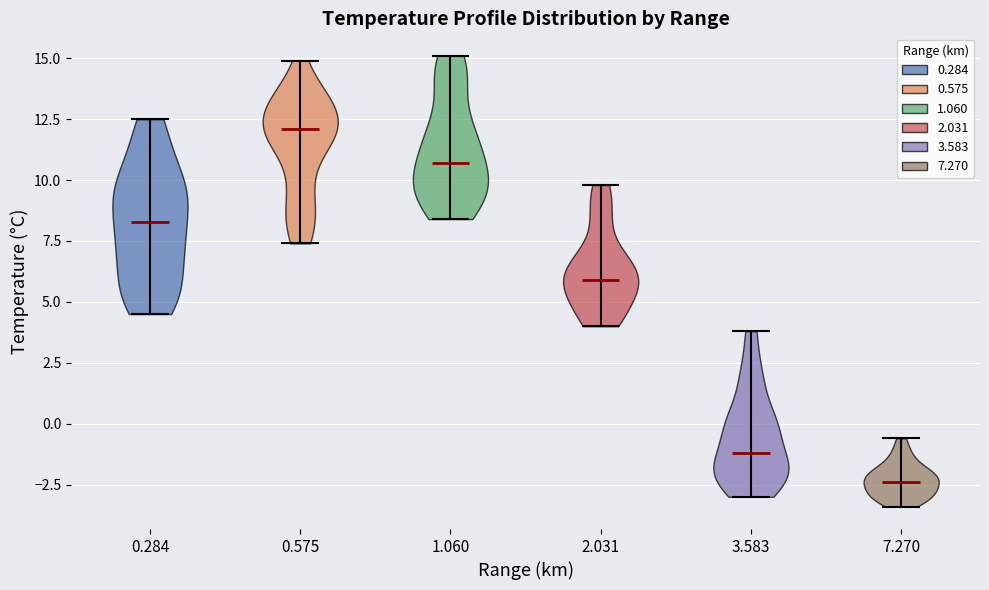

Where does the median line of the violin at x = 0.575 sit on the y-axis? The values are not printed on the chart, so give them approximately, as read against the axis.

12.0